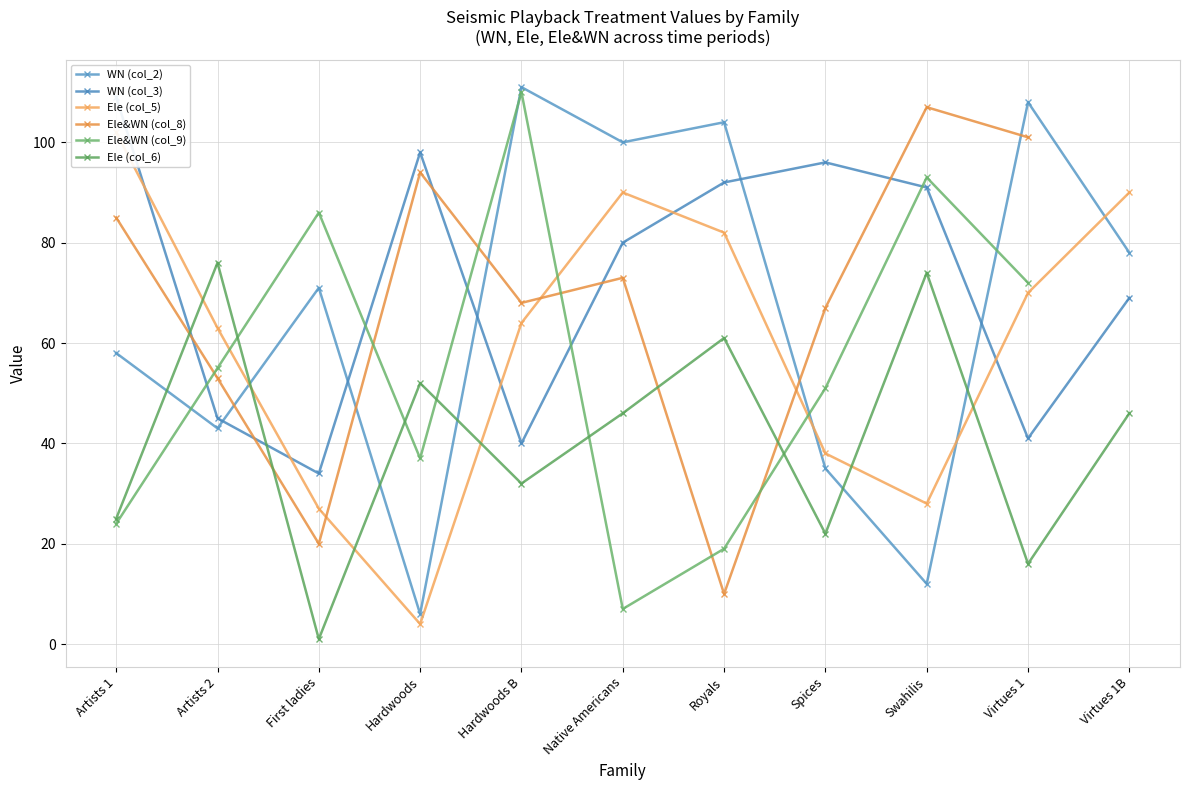

What is the difference between the highest and lowest values at First ladies?

85.0